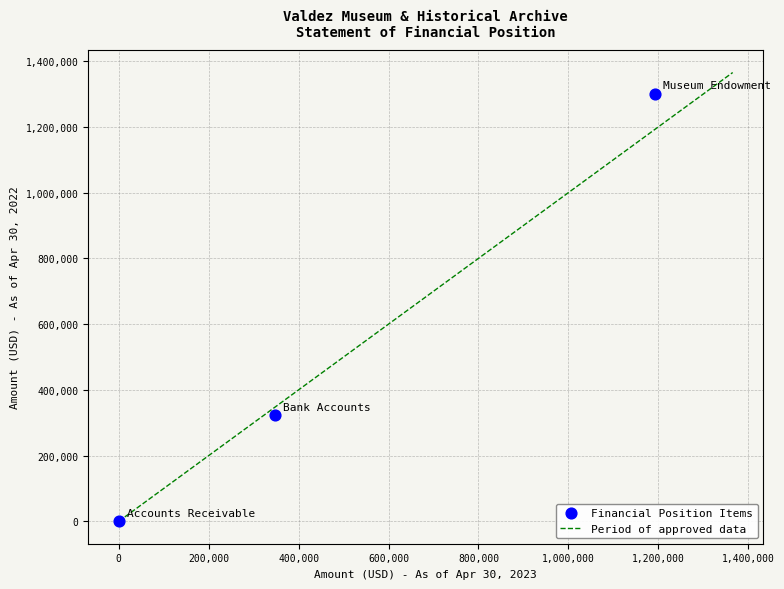

What Y value in the scatter plot is closest to 650273?

323282.2